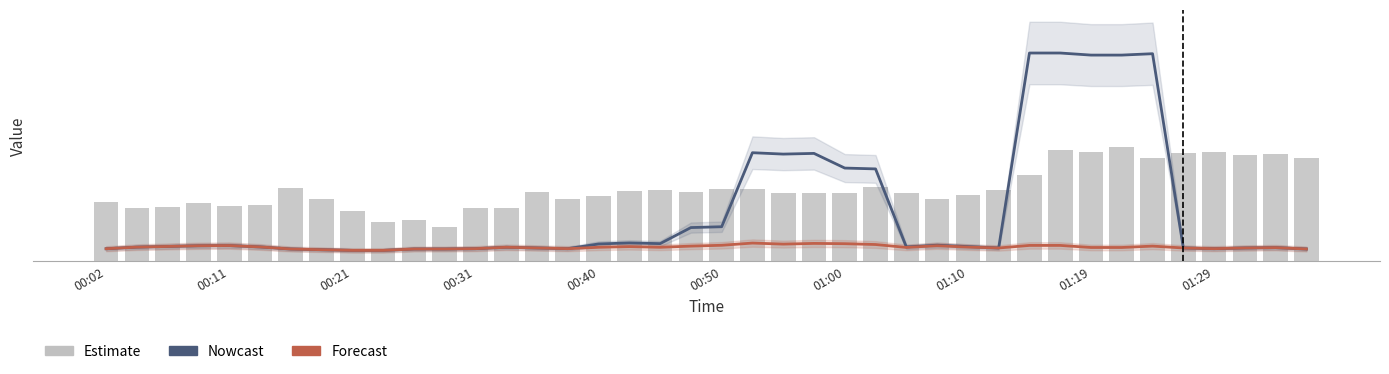

How many values in the SDS_P2 (Forecast) series exceed 1?

38